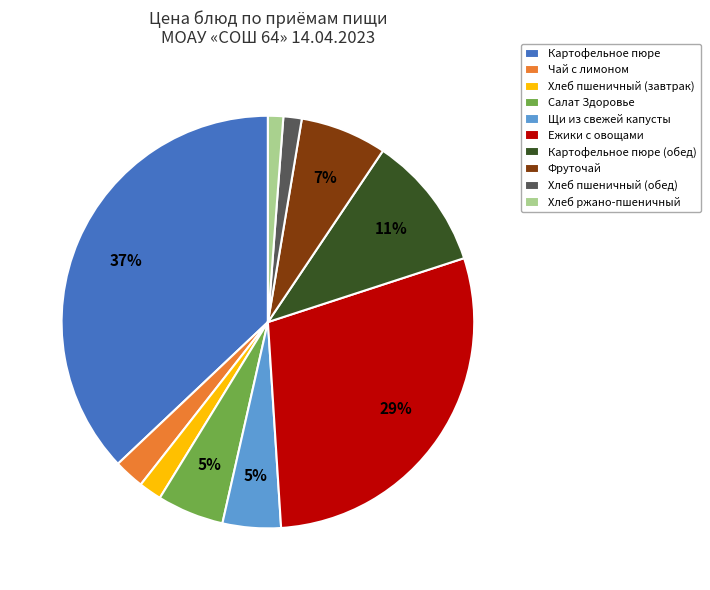

Combined, do Ежики с овощами and Салат Здоровье account for over 50%?

No